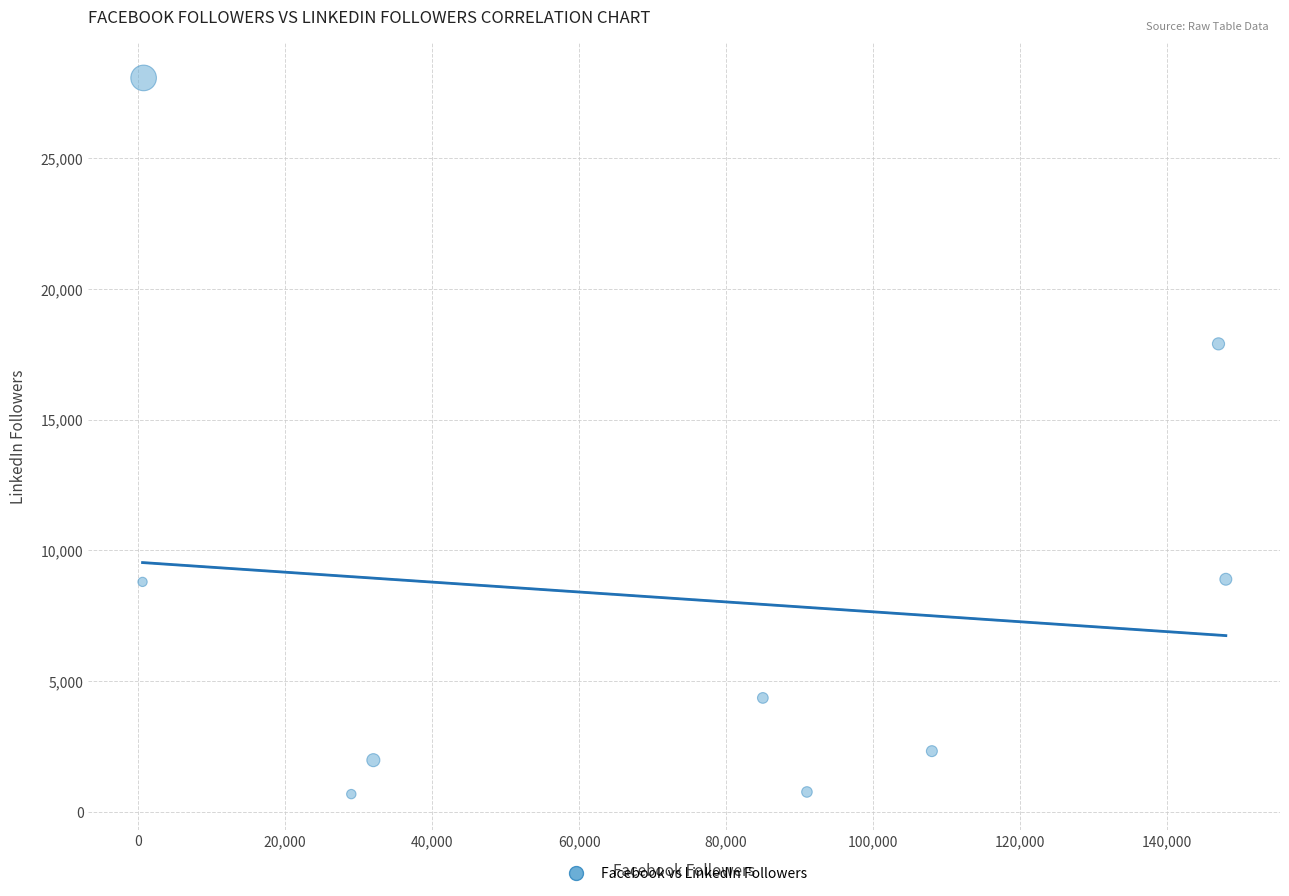

What Y value in the scatter plot is closest to 14377?

17903